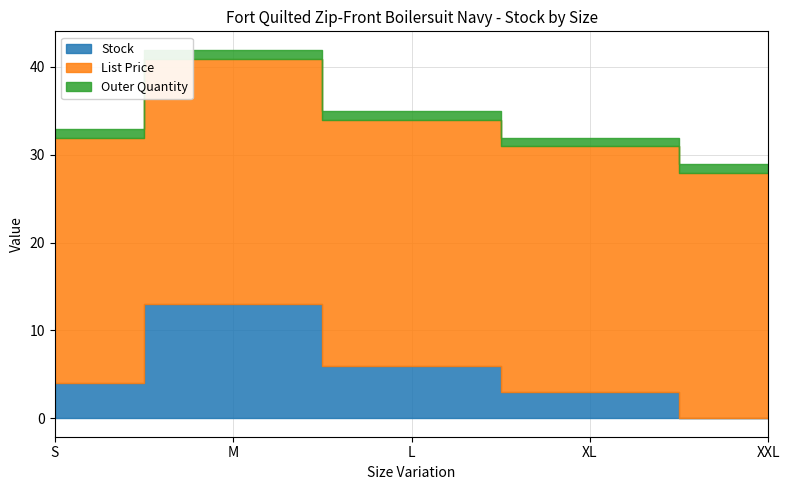

List the labels in order of List Price value, largest first.

S, M, L, XL, XXL